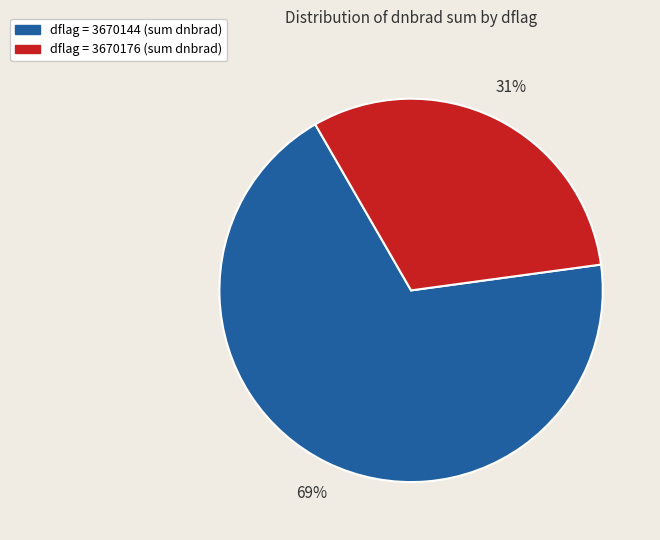

Is there a majority slice in this chart?

Yes